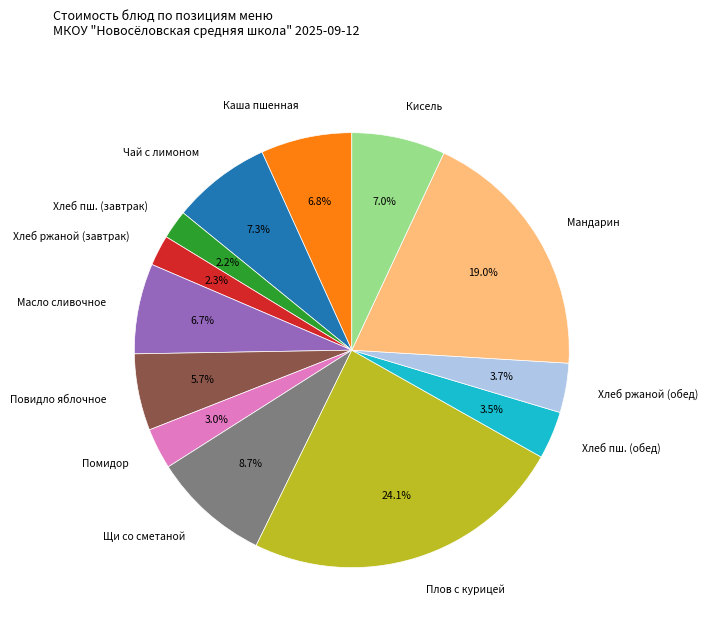

Between Хлеб пш. (завтрак) and Щи со сметаной, which is larger?

Щи со сметаной